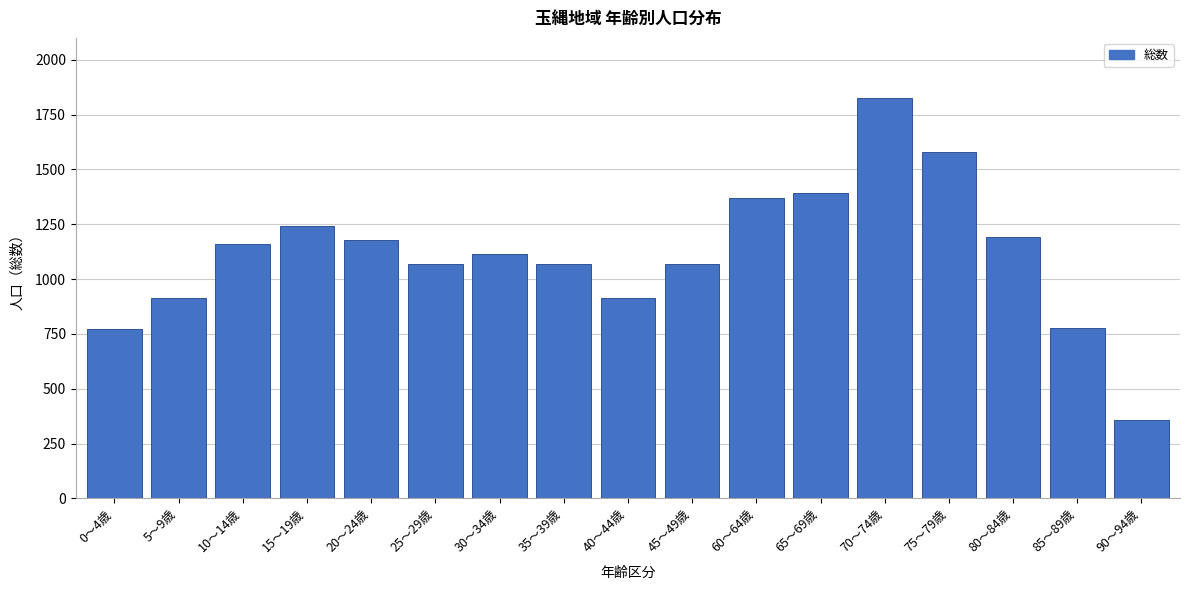

What is the minimum value shown in the chart?

357